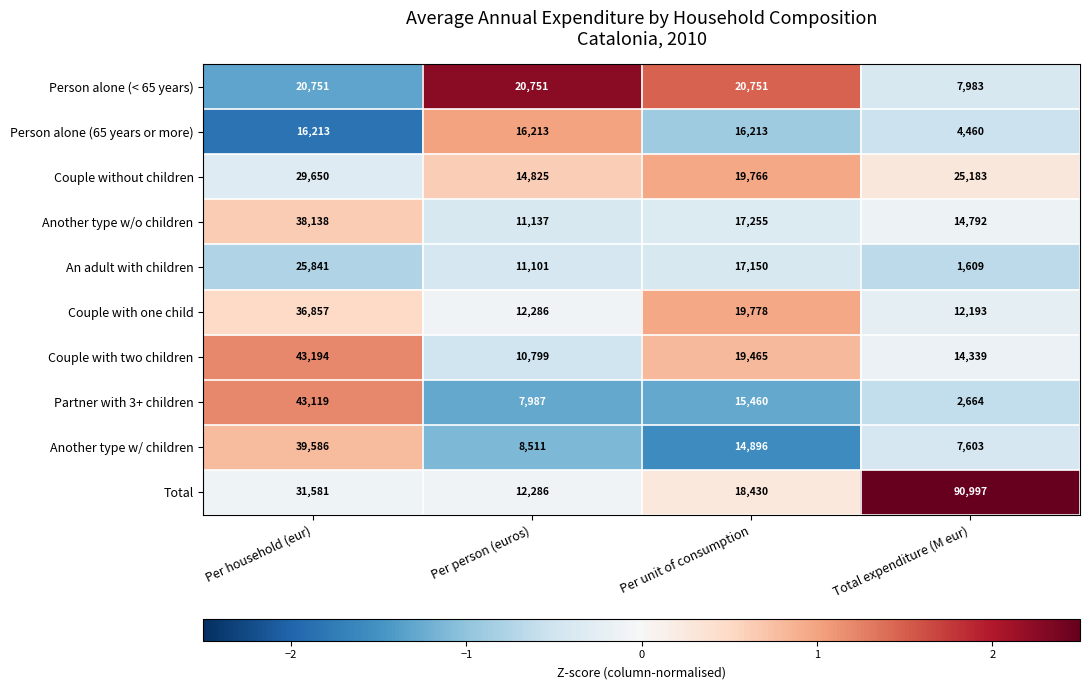

Which category has the lowest value across all series?

Total expenditure (M eur)